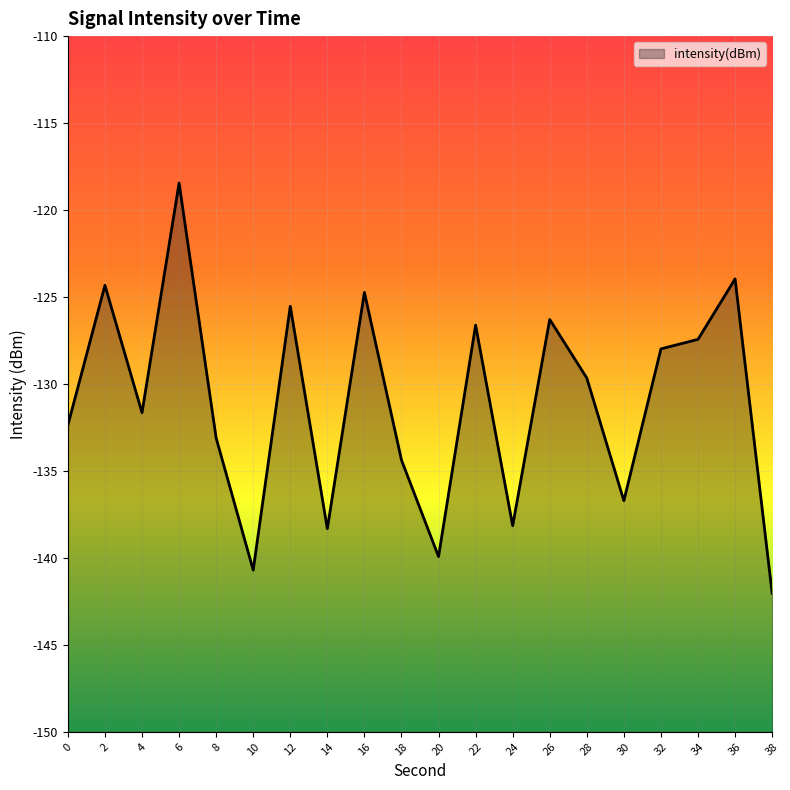

List the labels in order of value, smallest first.

38, 10, 20, 14, 24, 30, 18, 8, 0, 4, 28, 32, 34, 22, 26, 12, 16, 2, 36, 6